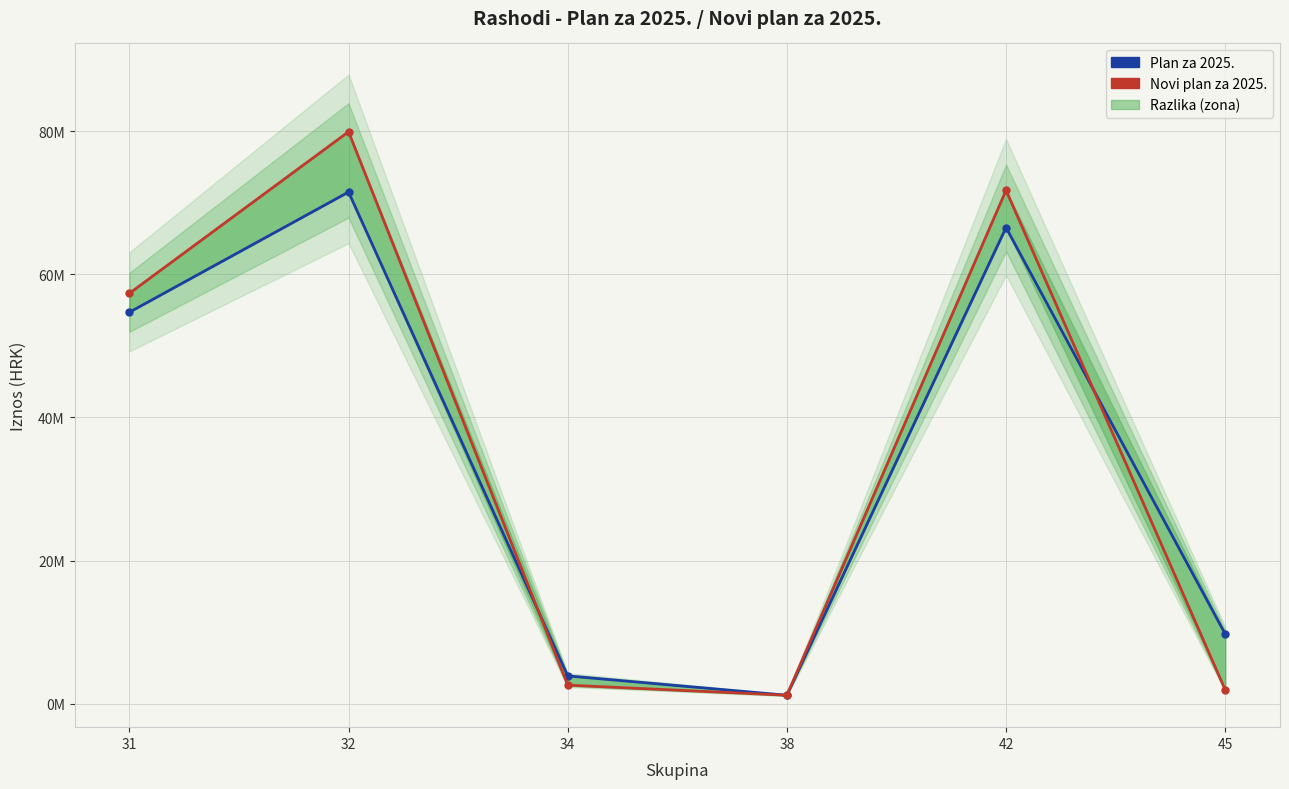

Where does the Plan za 2025. series first go above 54692292?

32